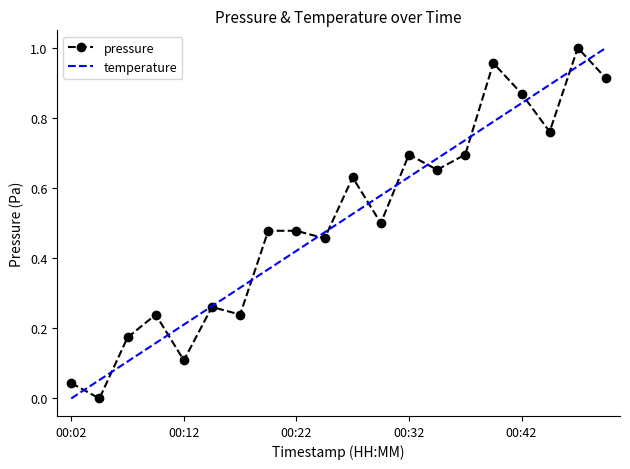

Is it true that the value at 00:20 is 0.5?

True